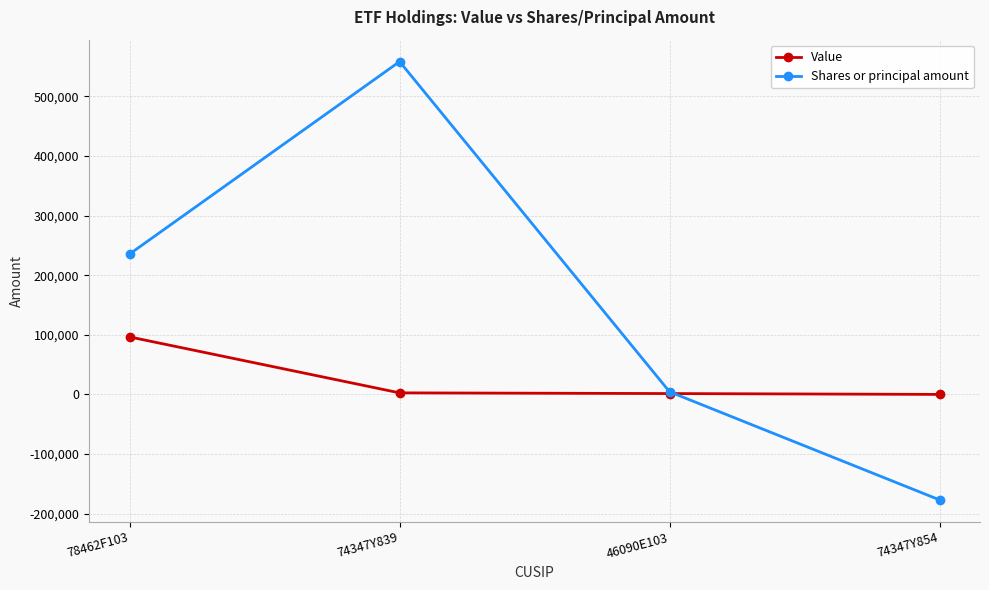

What position from the left is 74347Y839?

2